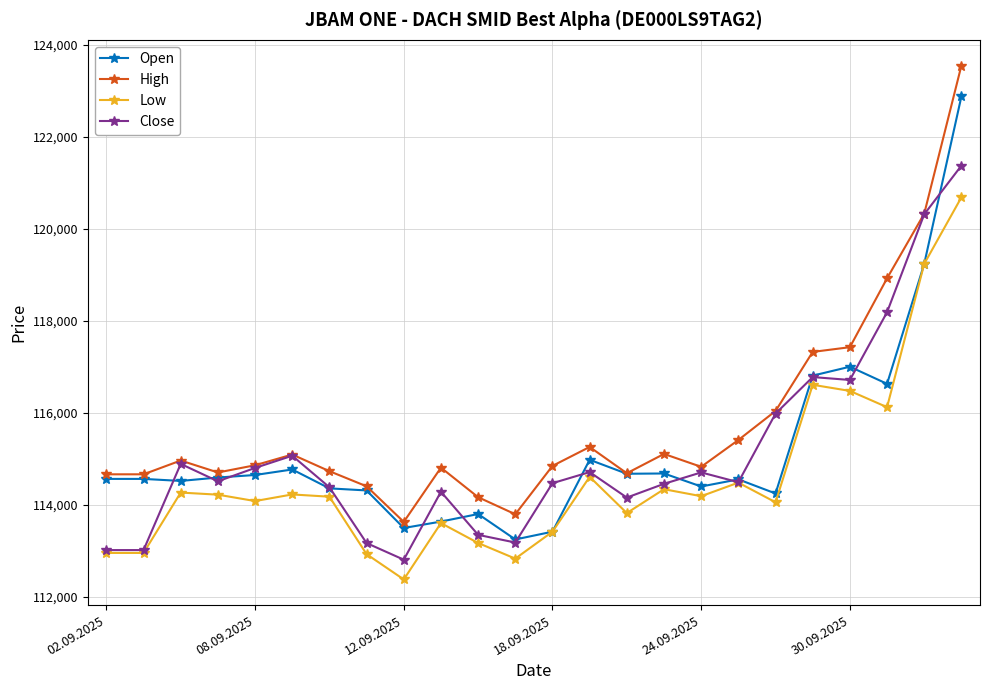

True or false: Low and High intersect in this chart.

False